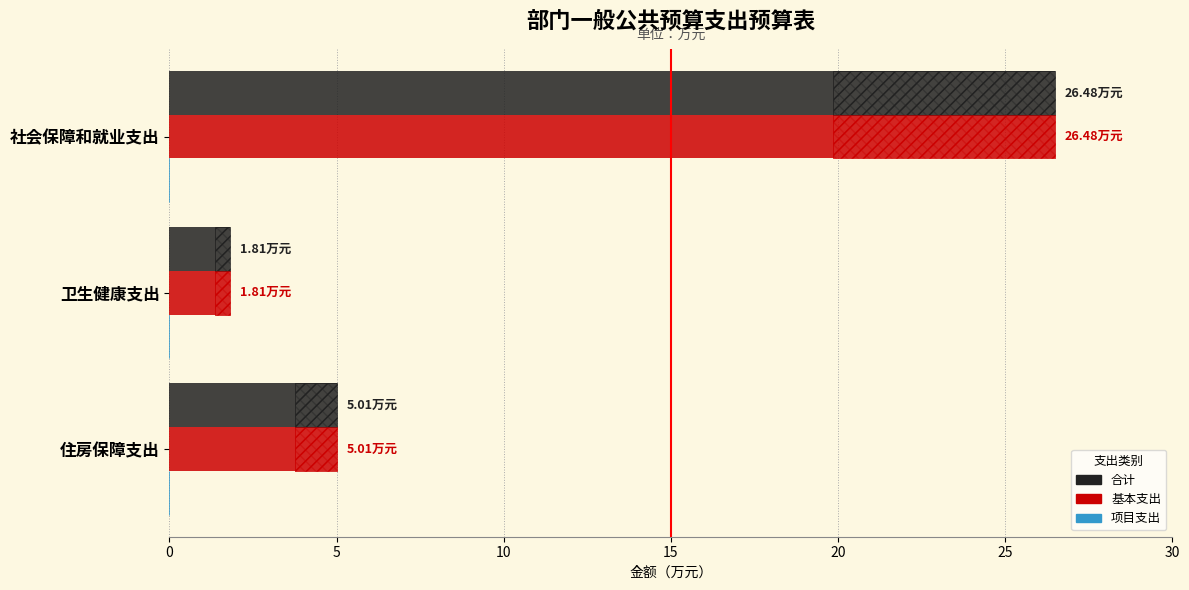

What is the highest value of the 合计 series?

26.5